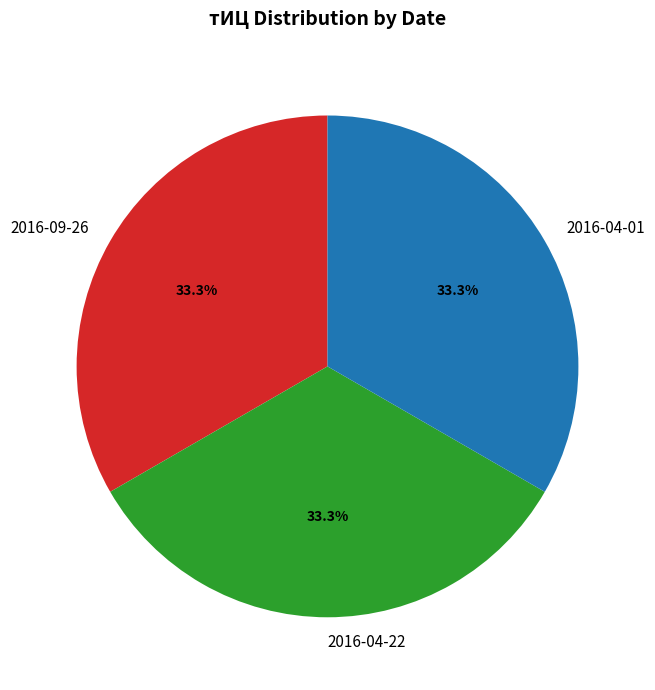

Approximately how many times larger is the value at 2016-04-01 compared to 2016-04-22?

1.0